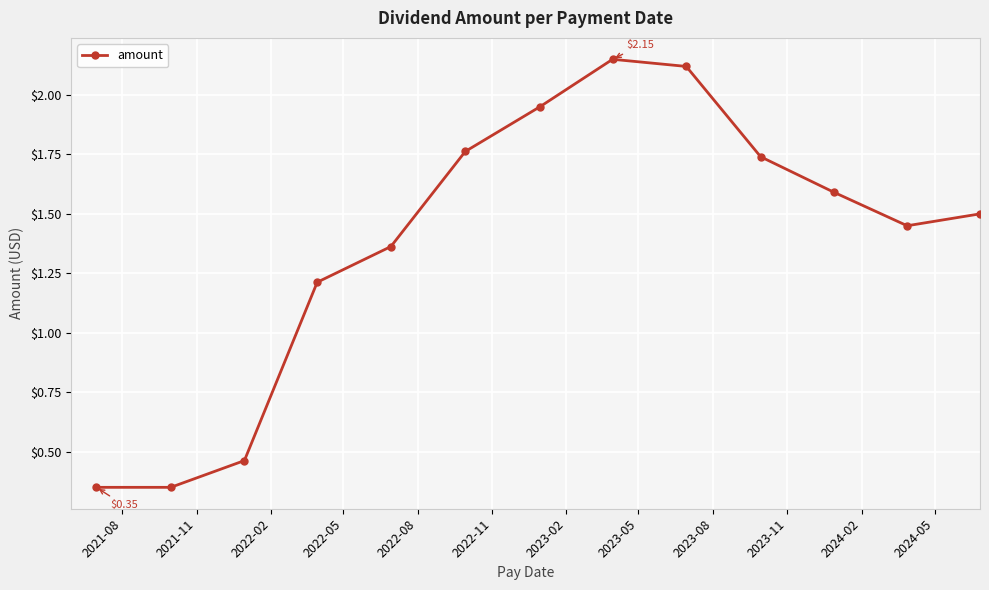

How many values exceed 1?

10